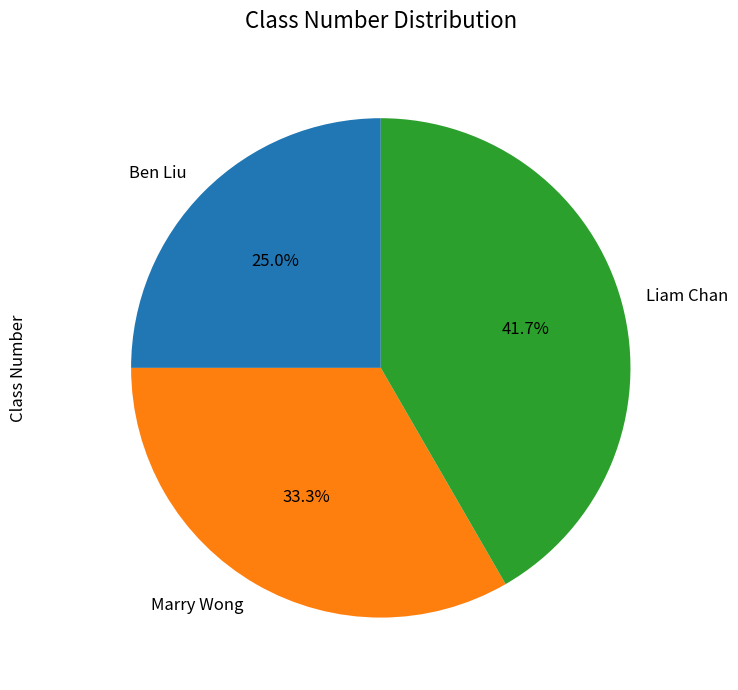

Which category has the biggest portion of the pie?

Liam Chan